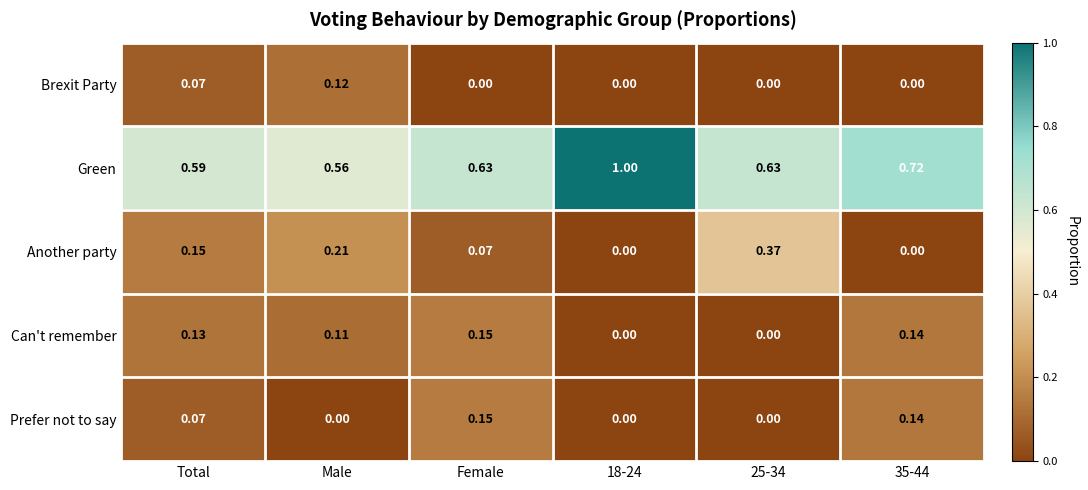

Which series has the widest spread of values?

Green